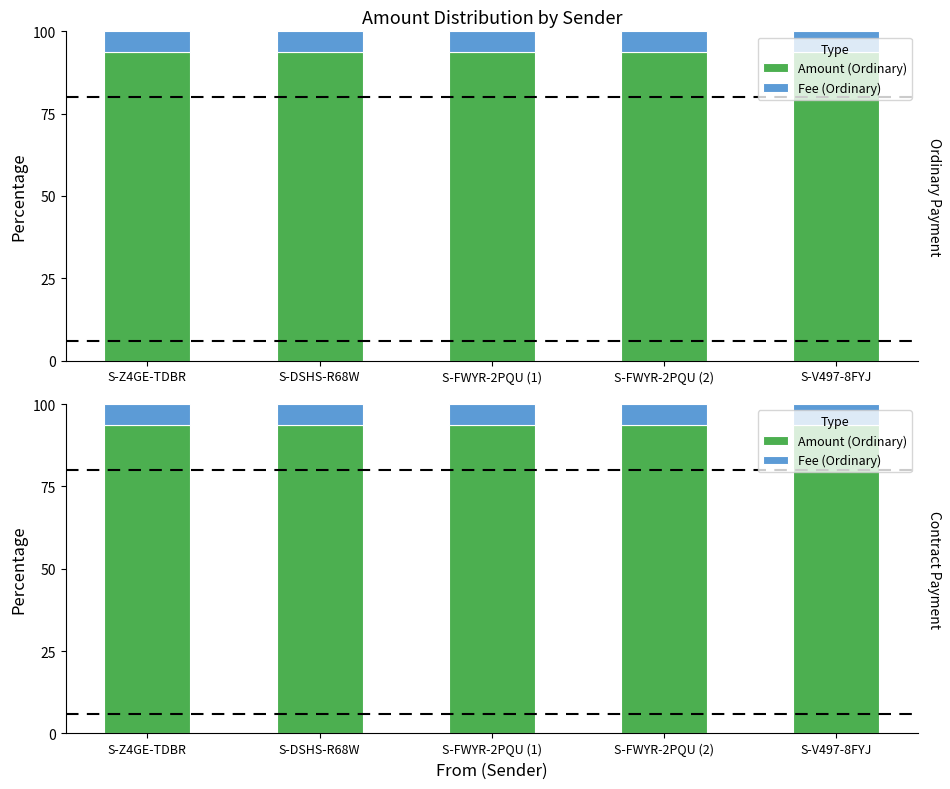

How many groups of bars are there?

5